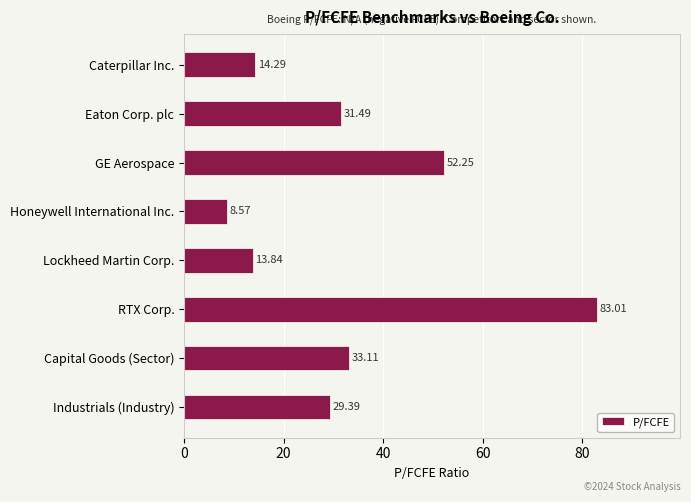

At which label is the value closest to 45?

GE Aerospace